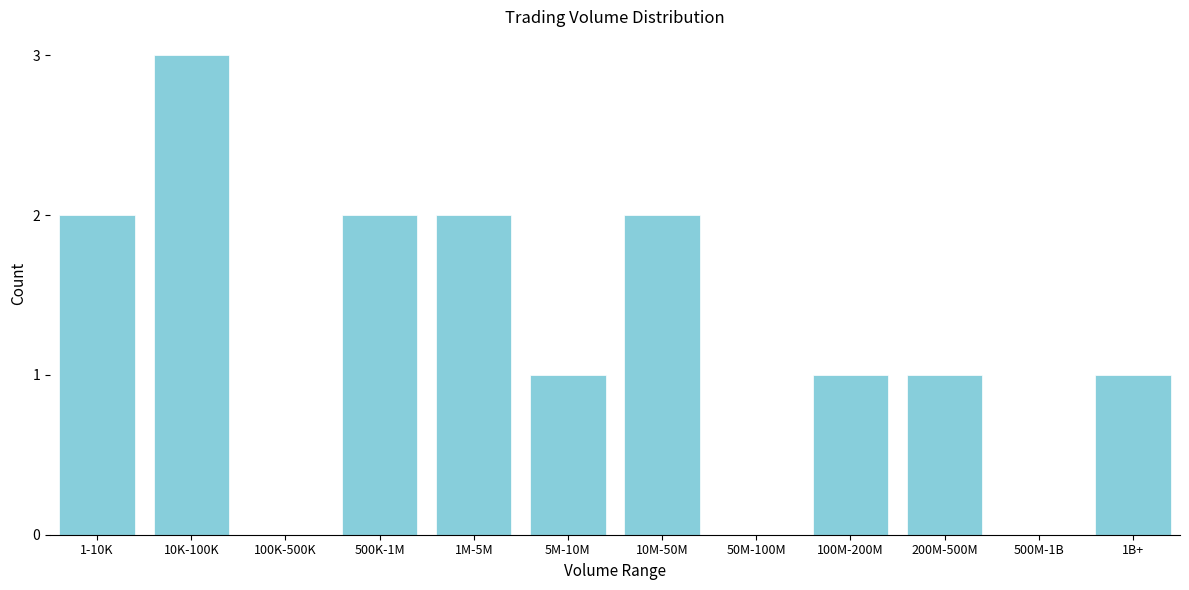

Reading left to right, what are all the values shown in this chart?

1-10K=2	10K-100K=3	100K-500K=0	500K-1M=2	1M-5M=2	5M-10M=1	10M-50M=2	50M-100M=0	100M-200M=1	200M-500M=1	500M-1B=0	1B+=1